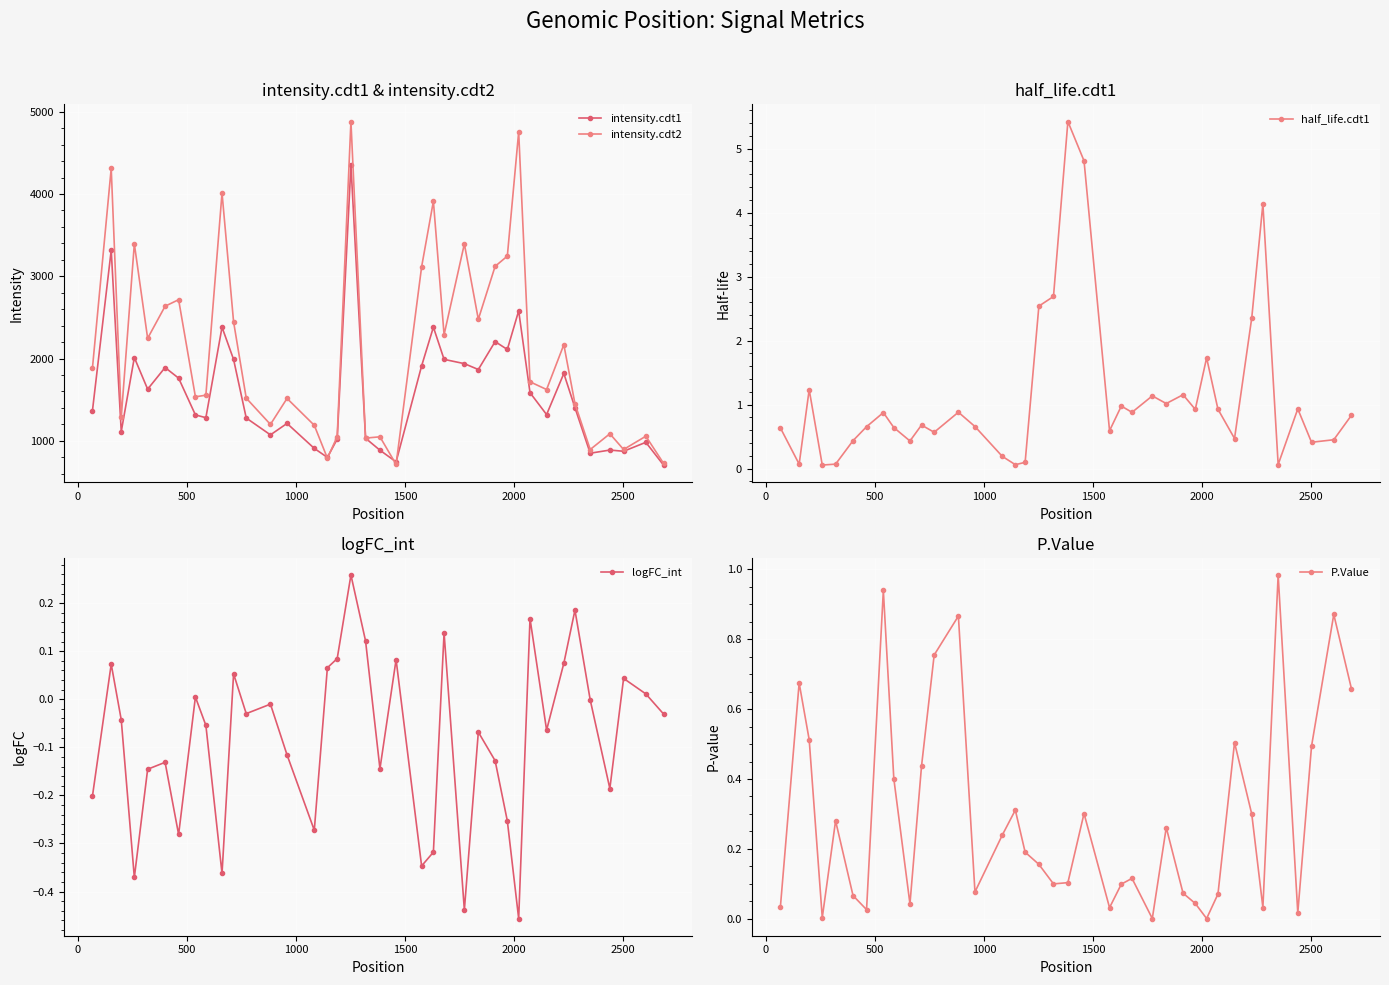

What is the value of the intensity.cdt1 point at the 4th from the left?

2012.3